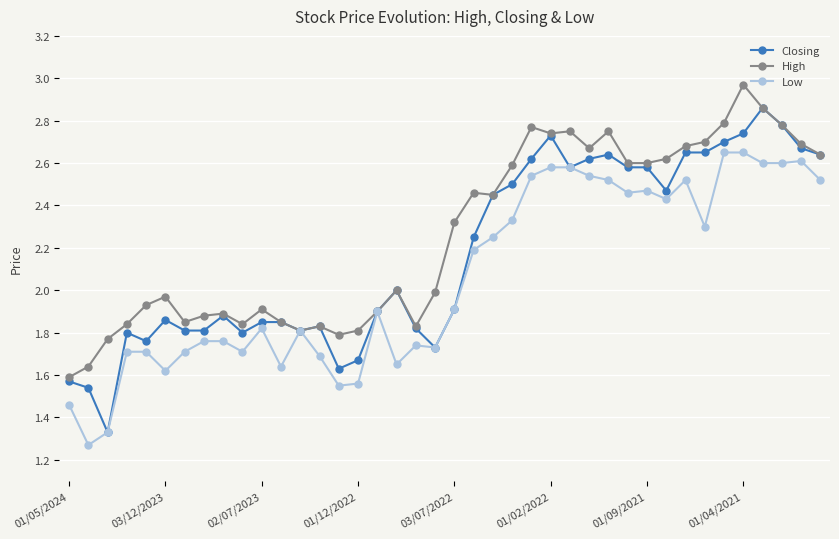

Rank the series by their average value, from highest to lowest.

High, Closing, Low